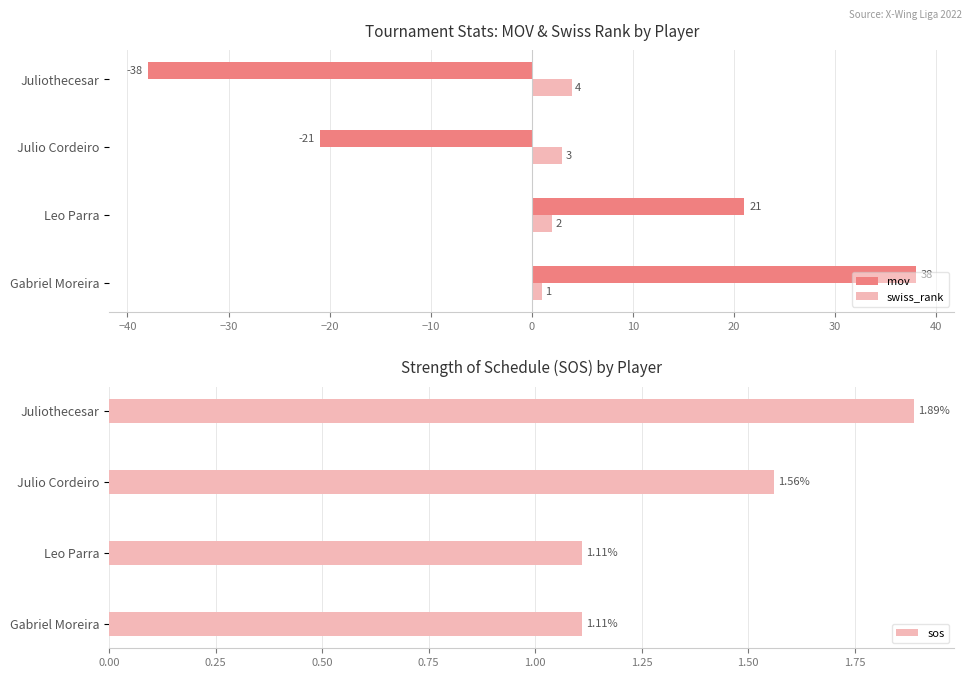

Is the value of mov at Leo Parra greater than the value of swiss_rank at Juliothecesar?

Yes